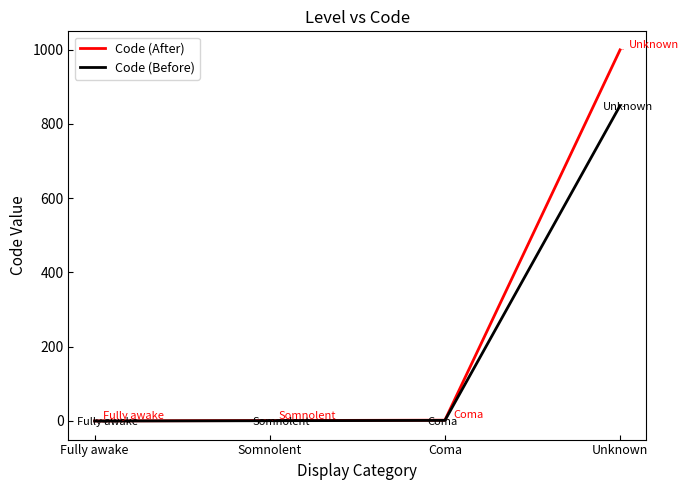

The Code (After) series shows 999.0 at Unknown. True or false?

True